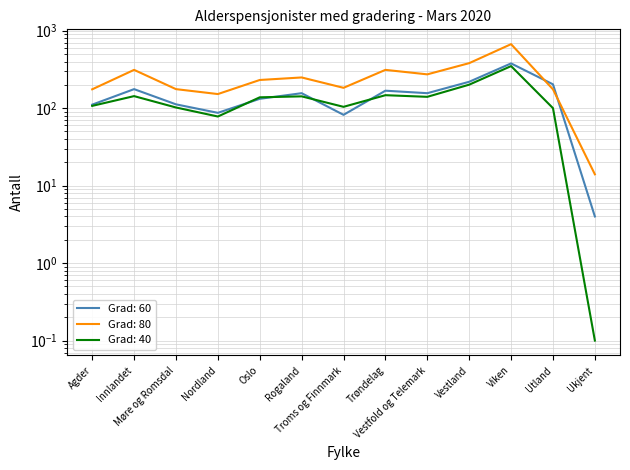

Where does the Grad: 40 series first go above 138?

Innlandet